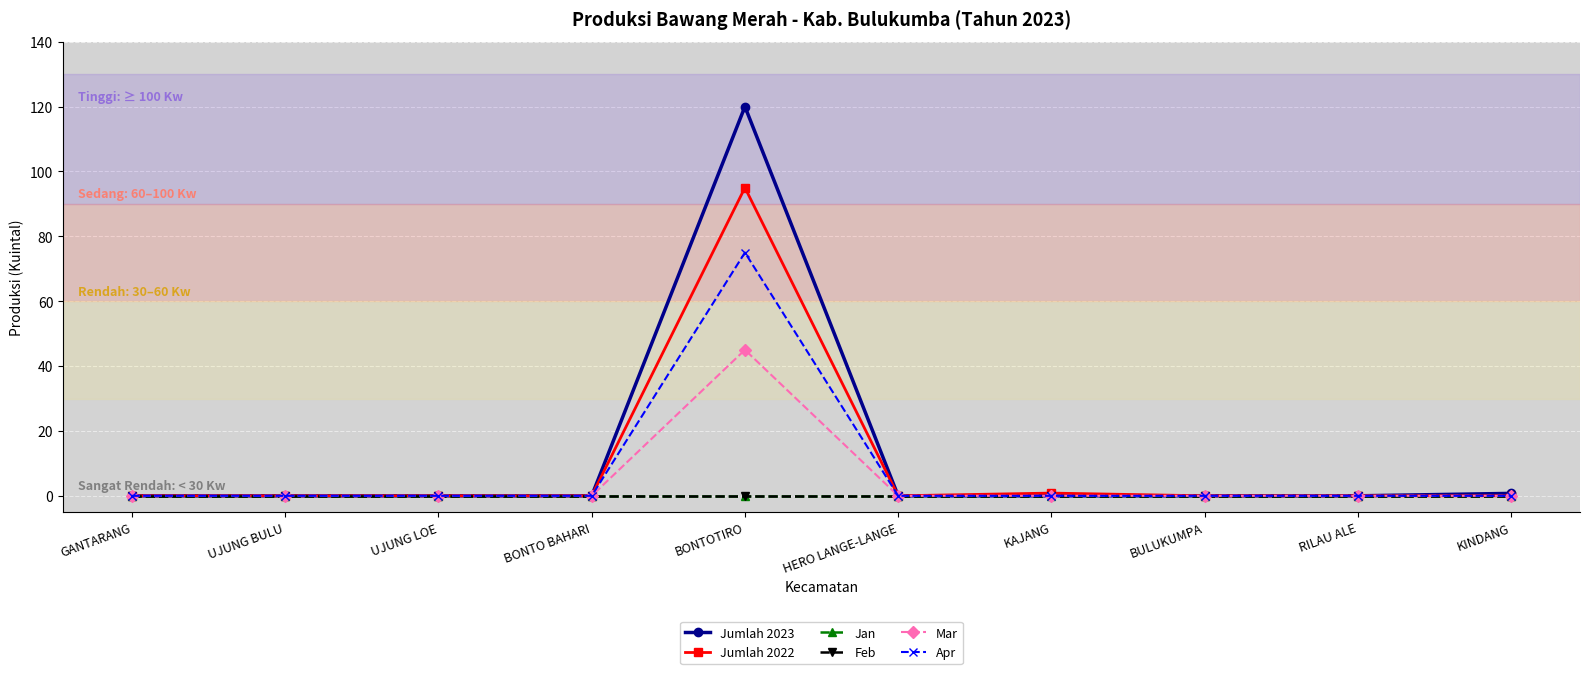

Which has a higher value, BONTOTIRO or RILAU ALE?

BONTOTIRO